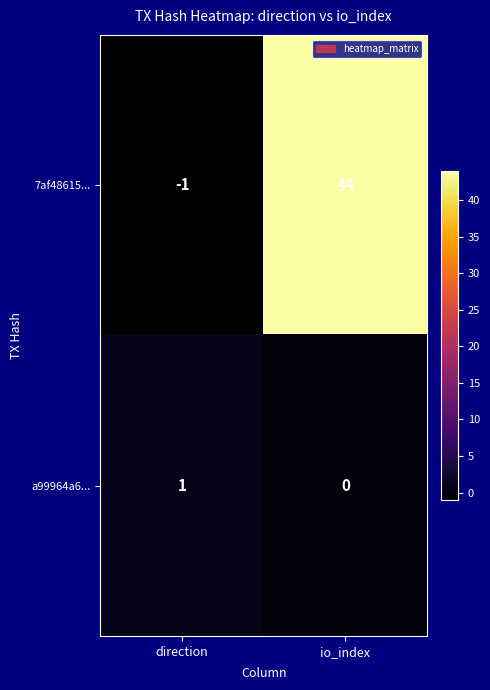

Which series has the largest total across all categories?

7af48615...